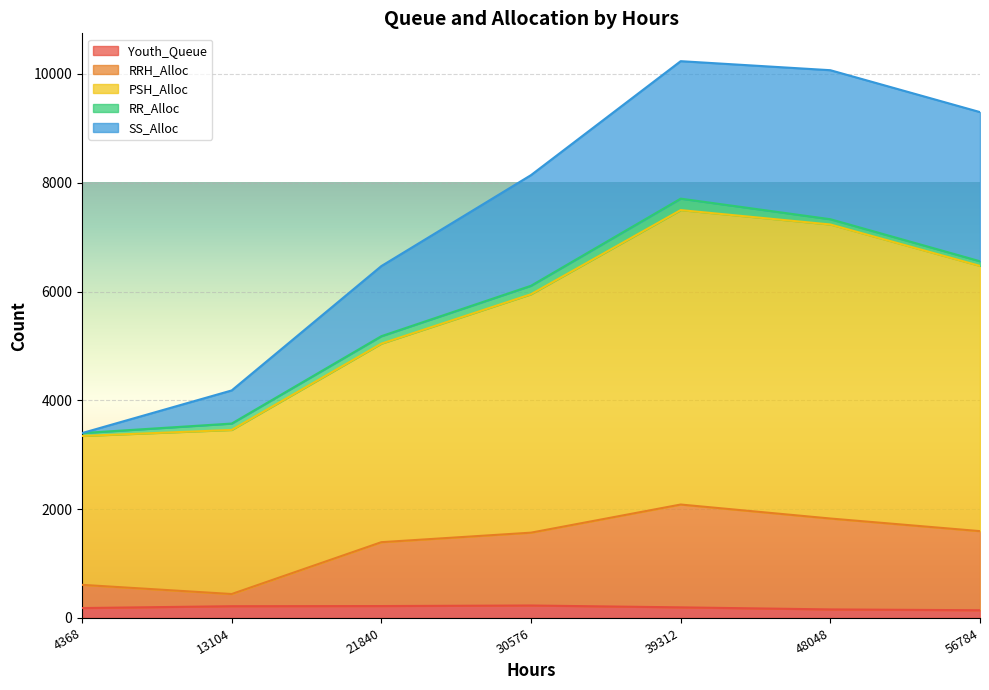

True or false: PSH_Alloc and RRH_Alloc intersect in this chart.

False